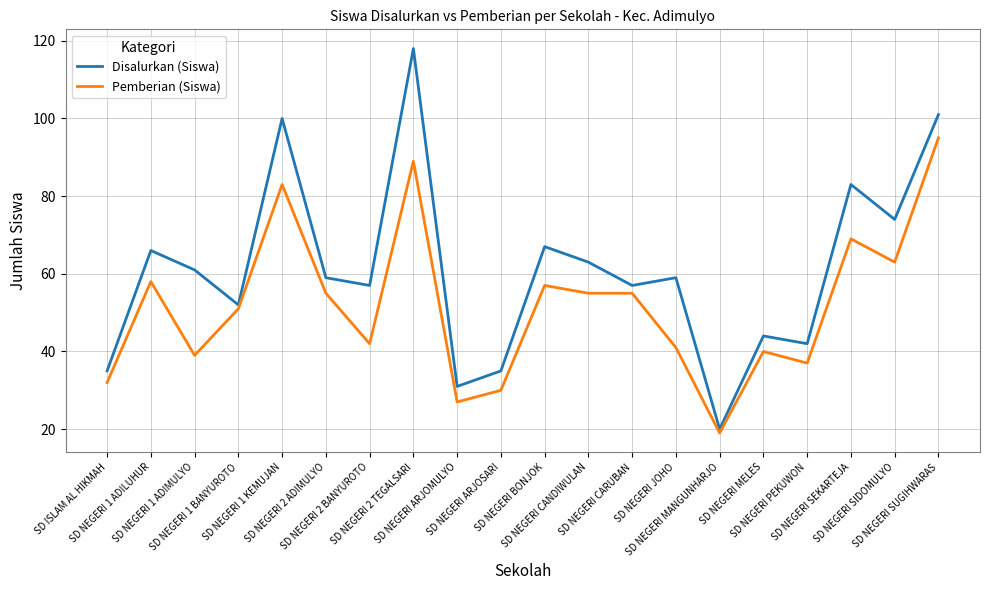

Rank the series by their average value, from highest to lowest.

Disalurkan (Siswa), Pemberian (Siswa)